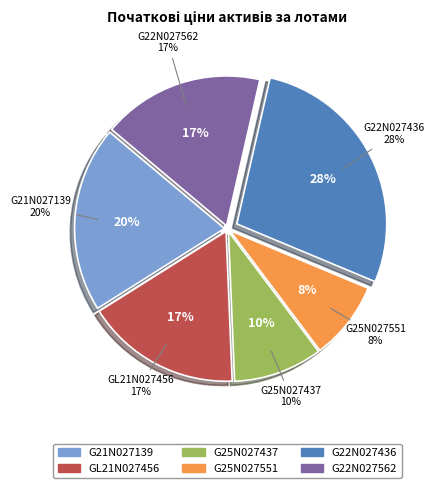

Does G25N027551 account for over 50% of the chart?

No